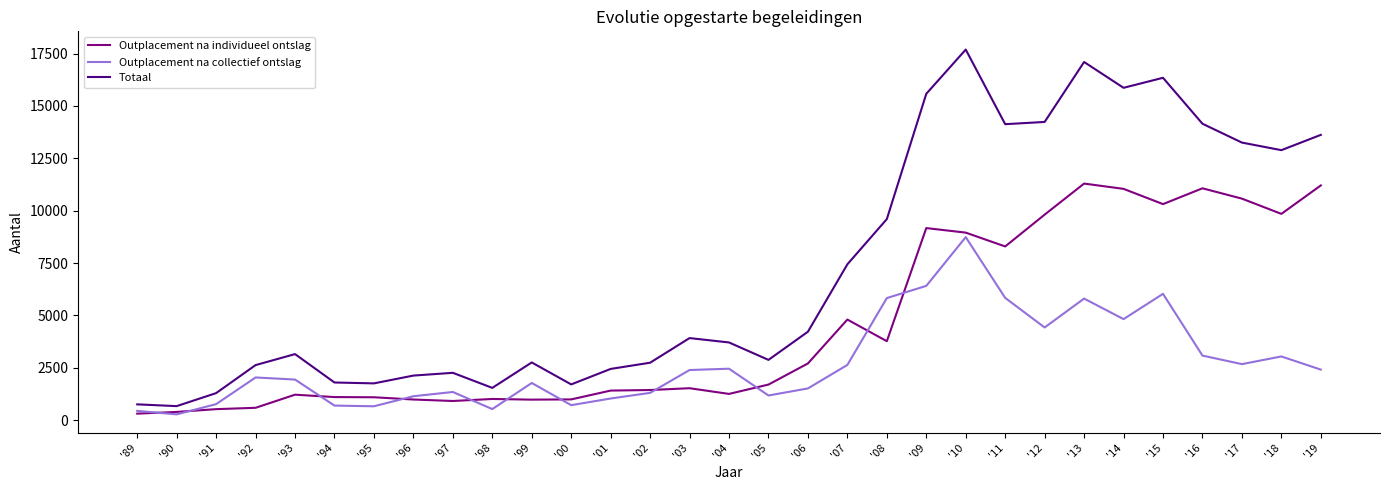

True or false: Totaal and Outplacement na collectief ontslag cross at least once.

False